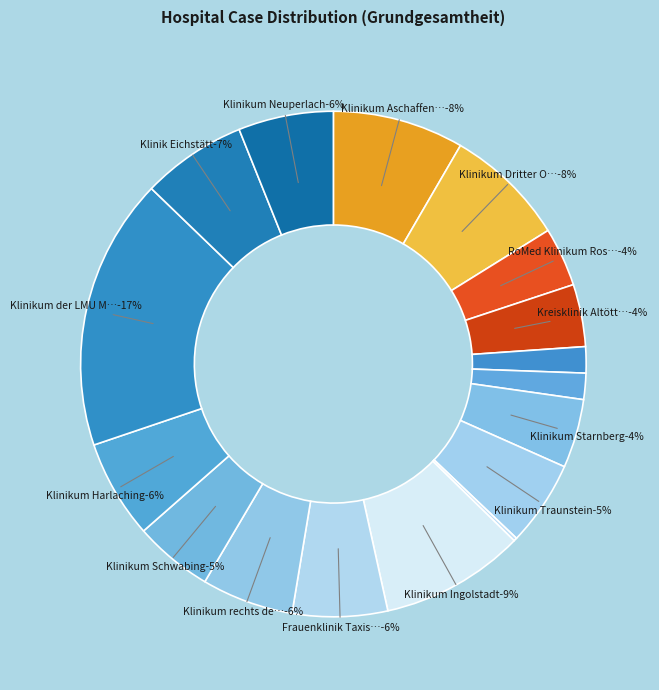

Which category has the biggest portion of the pie?

Klinikum der LMU München